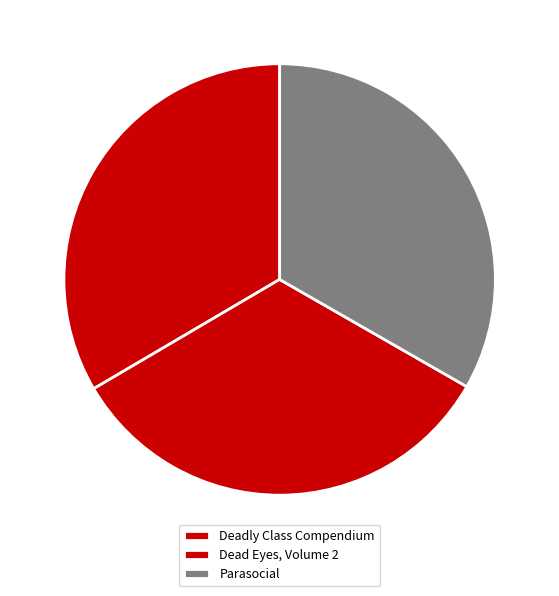

Which slice is the largest?

Deadly Class Compendium